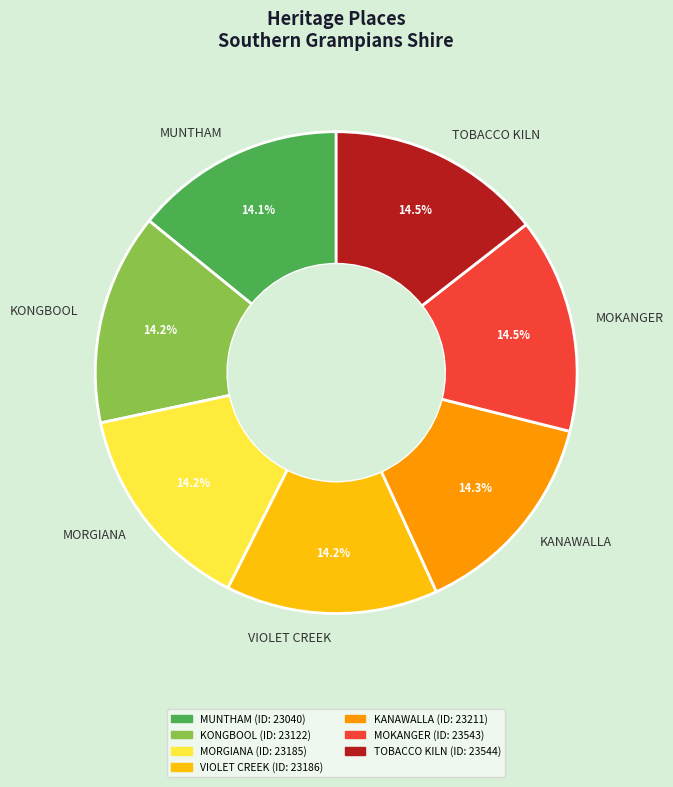

Is the sum of KONGBOOL and KANAWALLA greater than half?

No